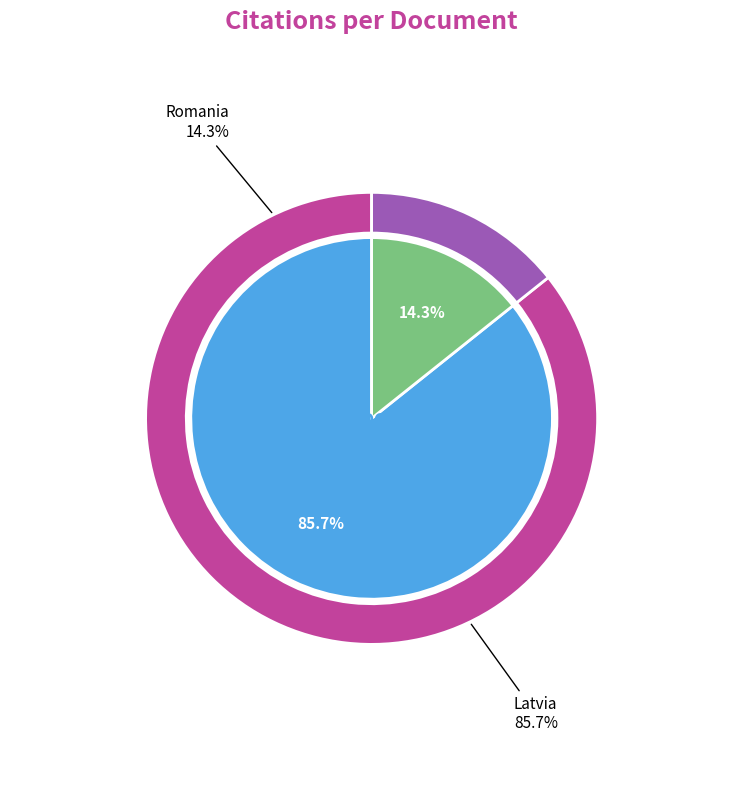

To the nearest percent, what portion does Romania represent?

14%